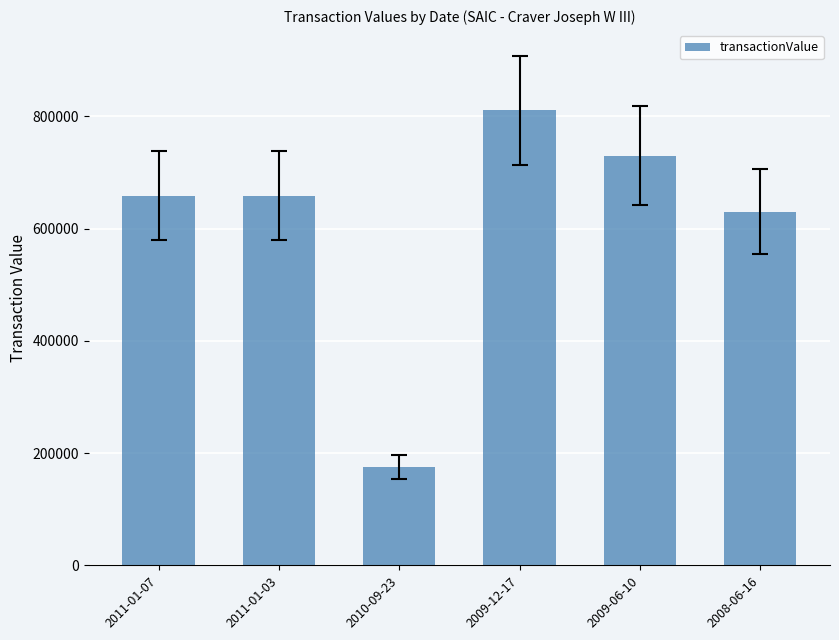

Where is the data nearest to the value 492979?

2008-06-16